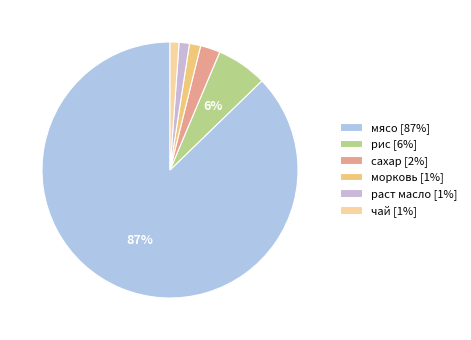

To the nearest percent, what is the difference between the чай and рис slice percentages?

5%